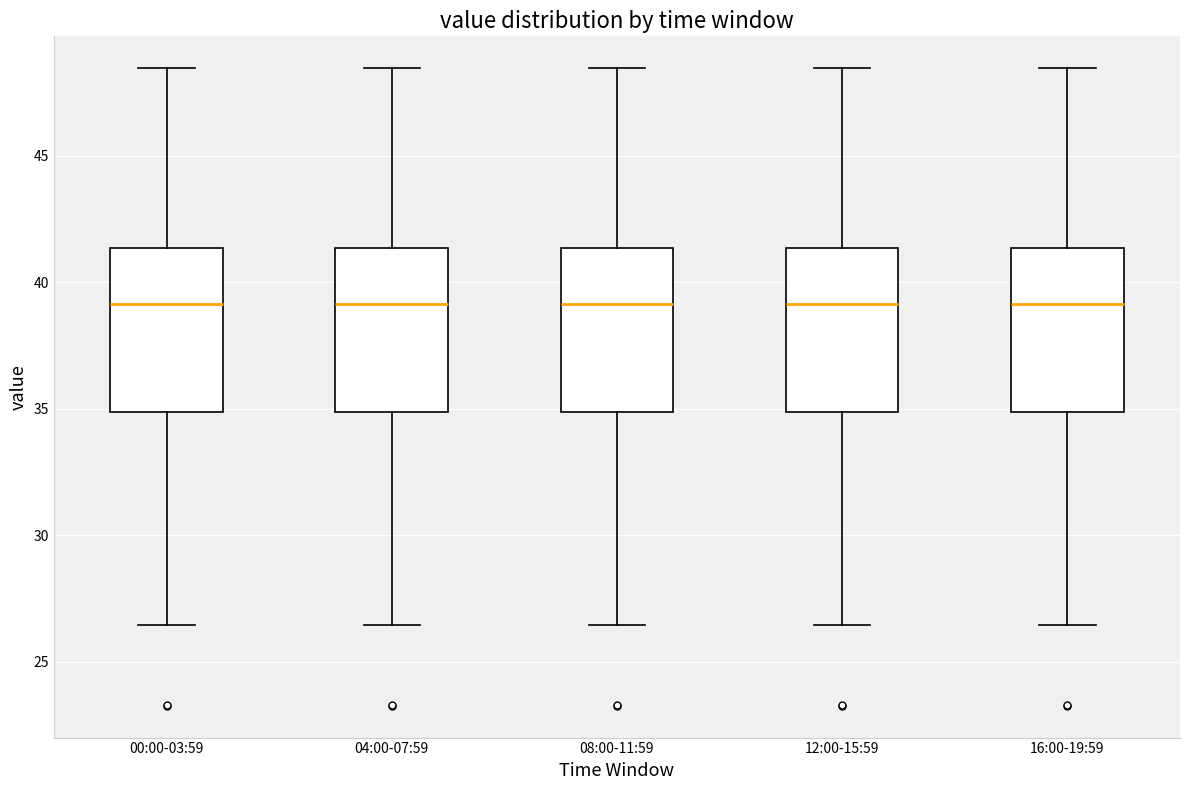

Where is the upper edge of the box for 16:00-19:59 on the y-axis? The values are not printed on the chart, so give them approximately, as read against the axis.

41.5